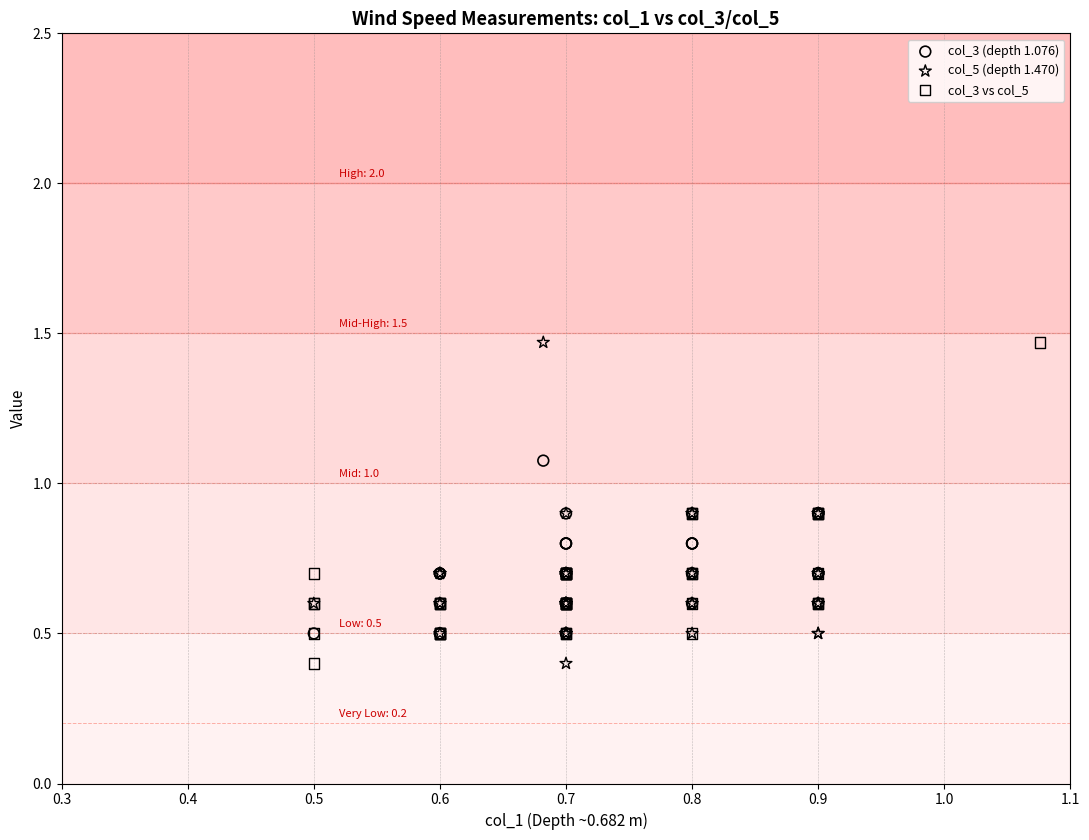

What are all the series names shown in the legend?

col_3 (depth 1.076), col_5 (depth 1.470), col_3 vs col_5